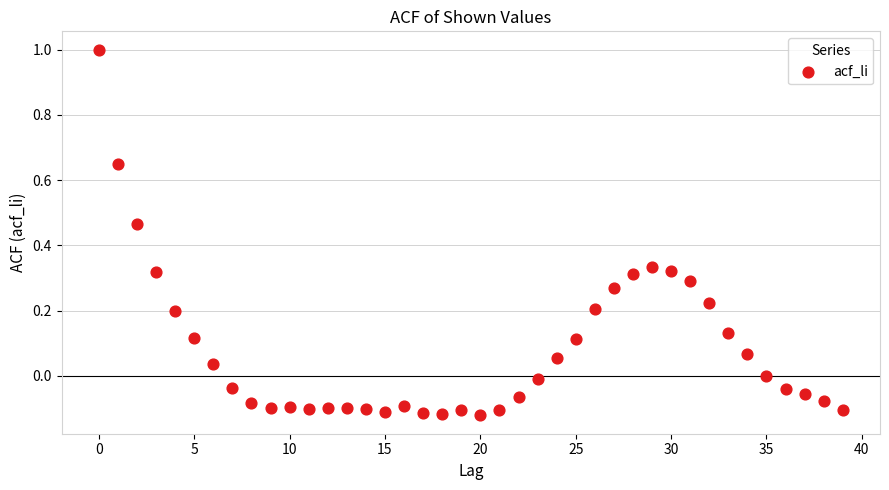

What is the range of Y values (max minus min)?

1.1